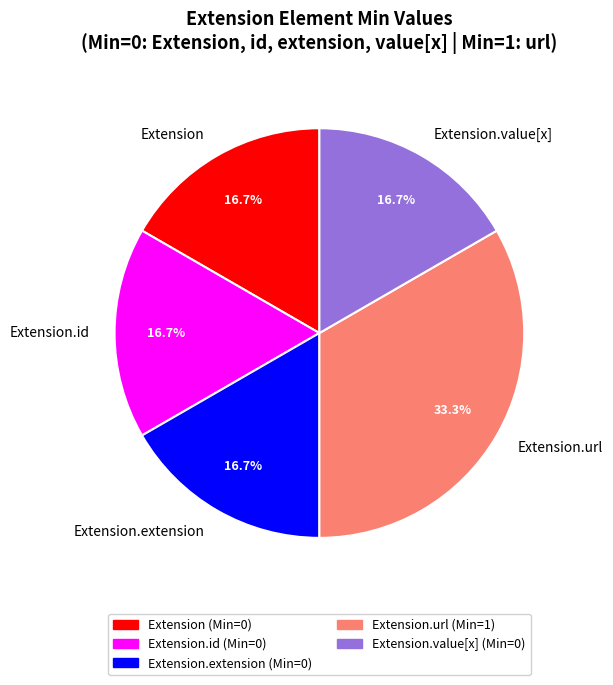

How many segments does this pie chart have?

5